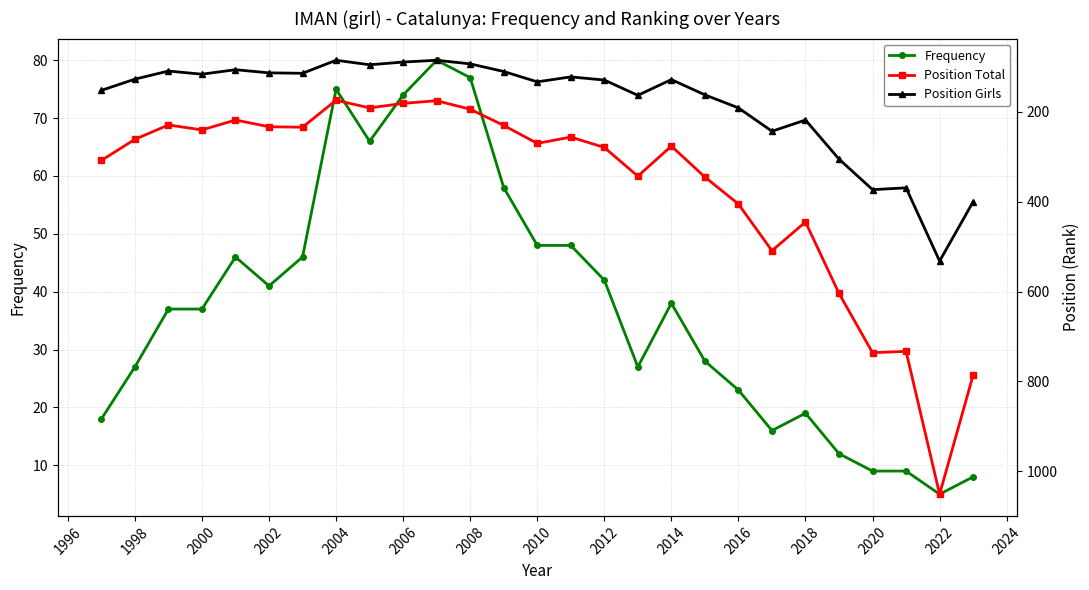

Is it true that Frequency equals 5 at 2022?

True